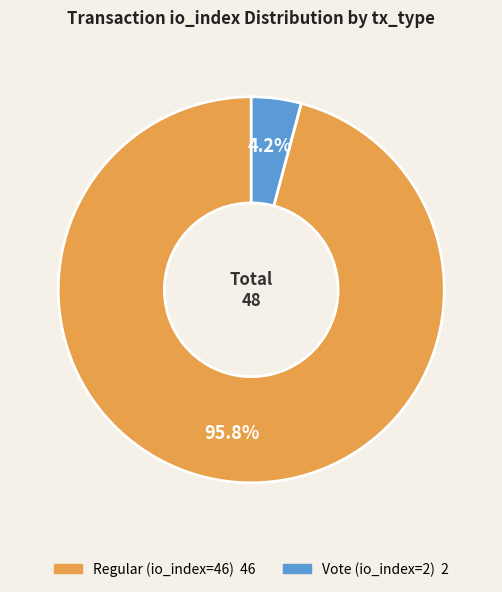

To the nearest percent, what is the average slice percentage?

50%